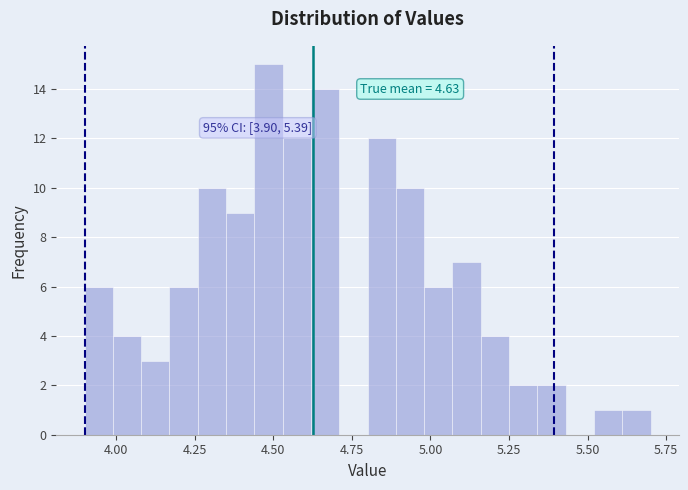

Around what value on the x-axis is the tallest bar? Give the approximate position of its centre, as read against the axis.

4.50